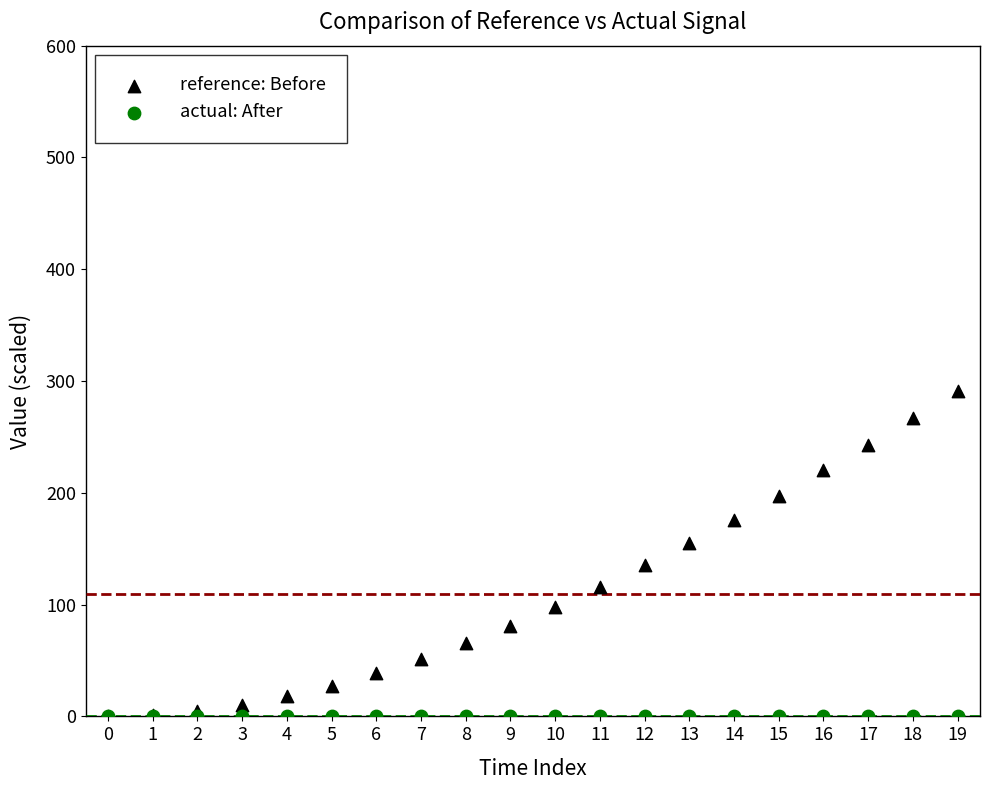

Which series reaches the maximum Y coordinate?

reference: Before